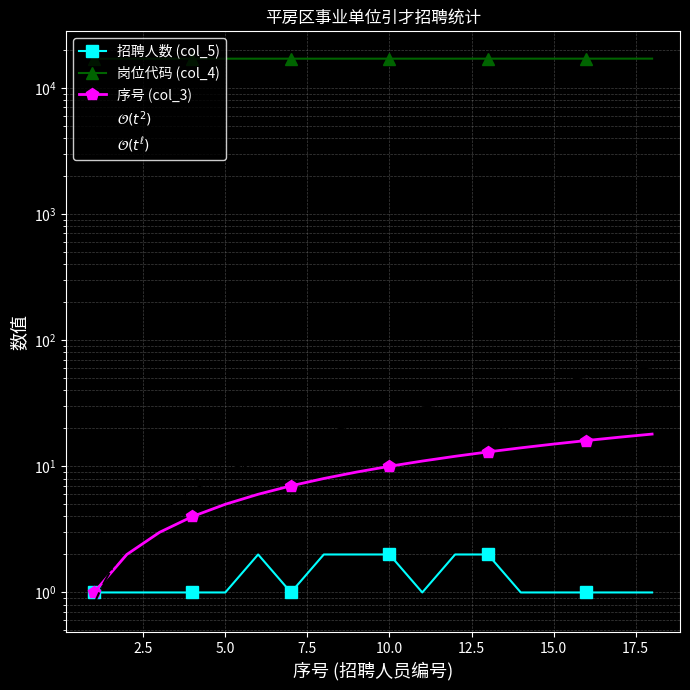

Rank the series by their maximum value, from highest to lowest.

岗位代码 (col_4), 序号 (col_3), 招聘人数 (col_5)